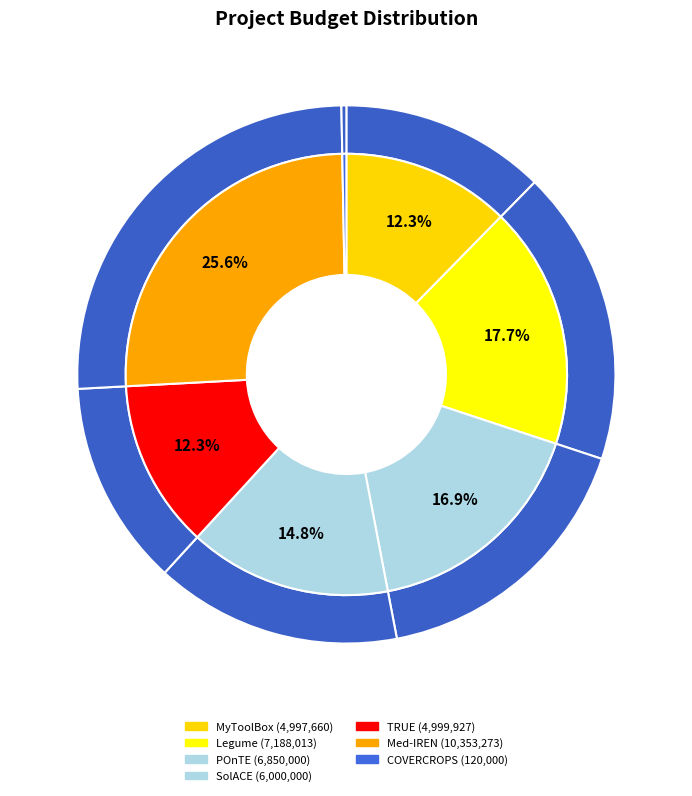

To the nearest percent, what percentage of the pie is Legume?

18%